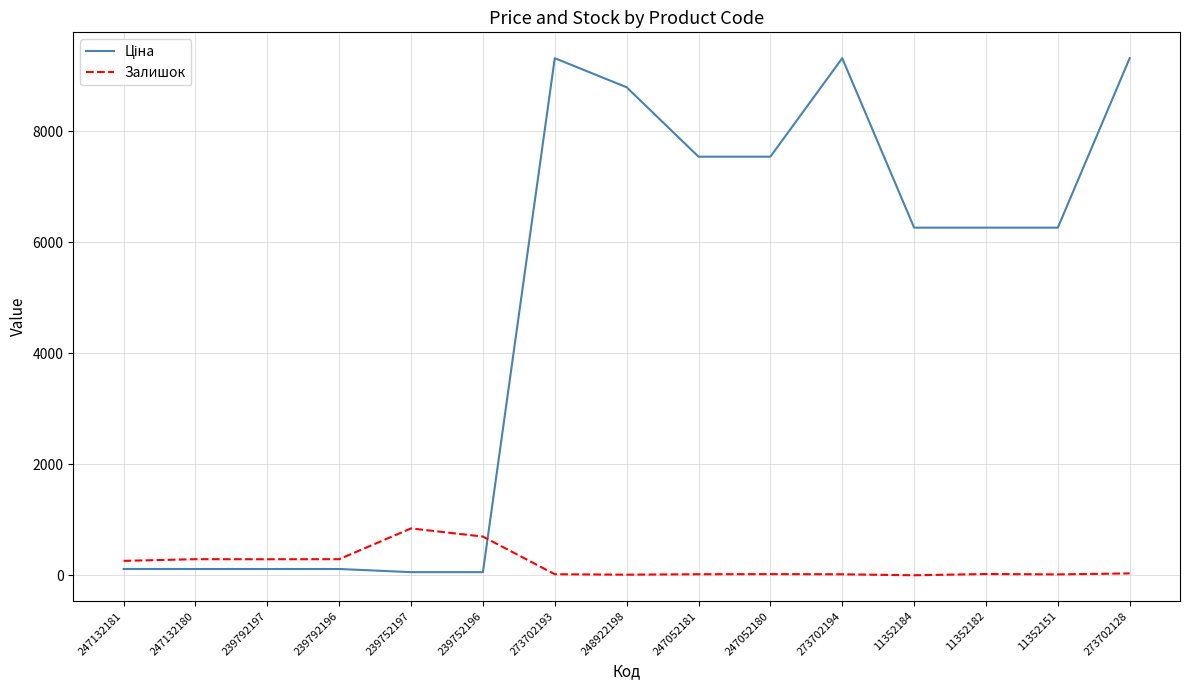

Is it true that Залишок equals 0.0 at 11352184?

True